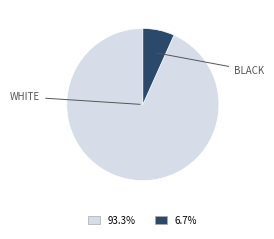

How many slices are in this pie chart?

2